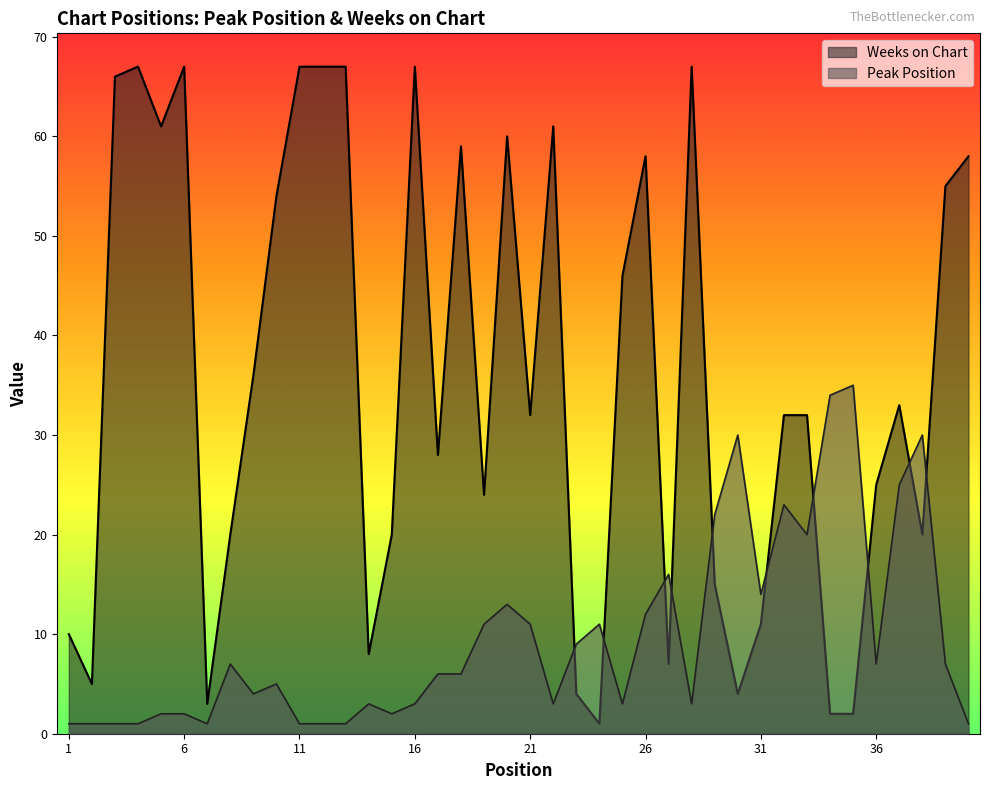

The value of Weeks on Chart at 16 is 67. True or false?

True